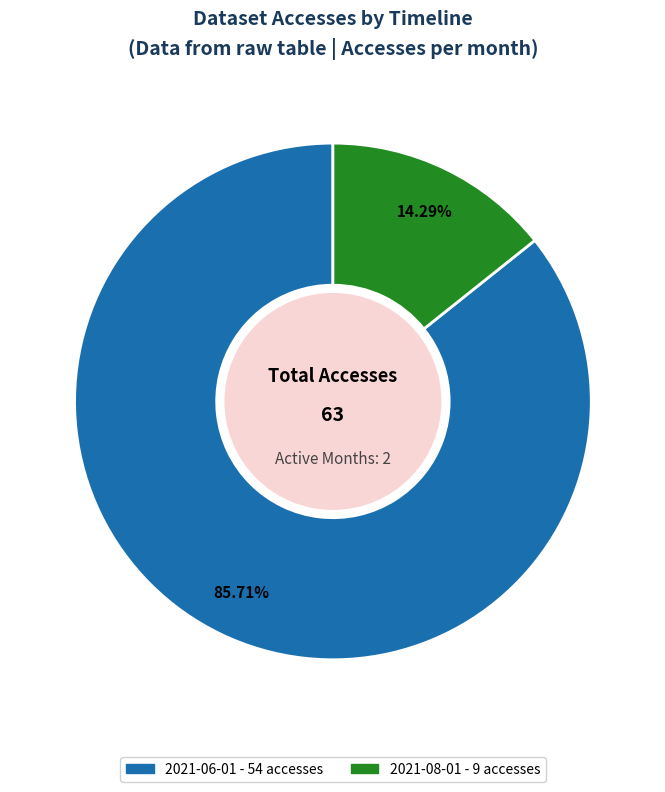

Count the number of slices in the pie.

2